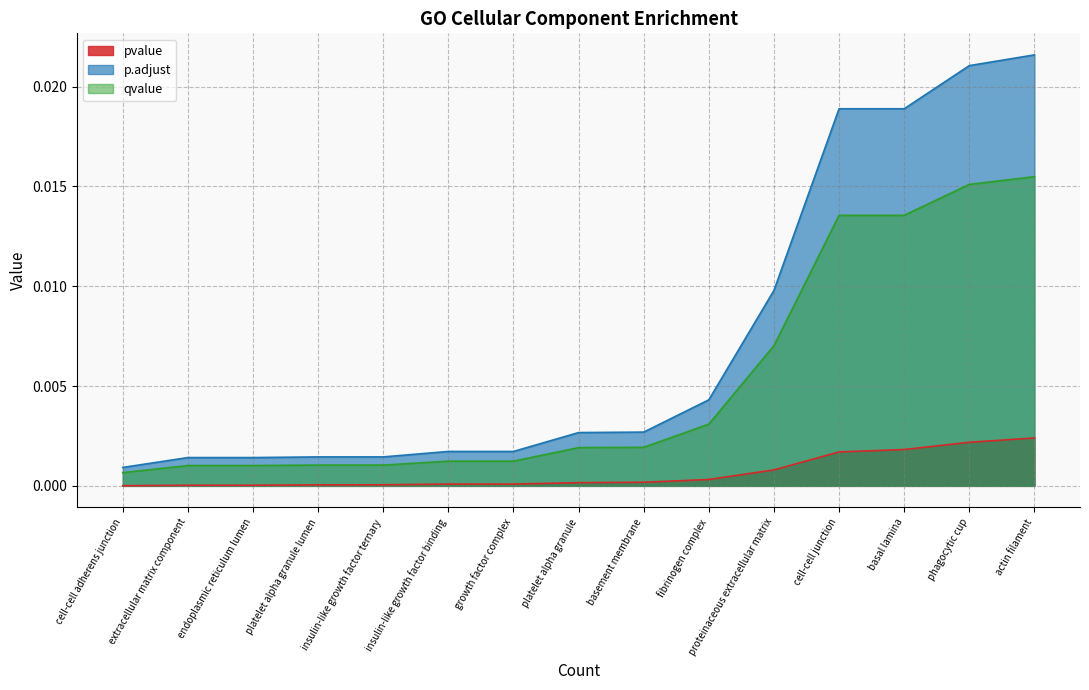

True or false: p.adjust and qvalue intersect in this chart.

False